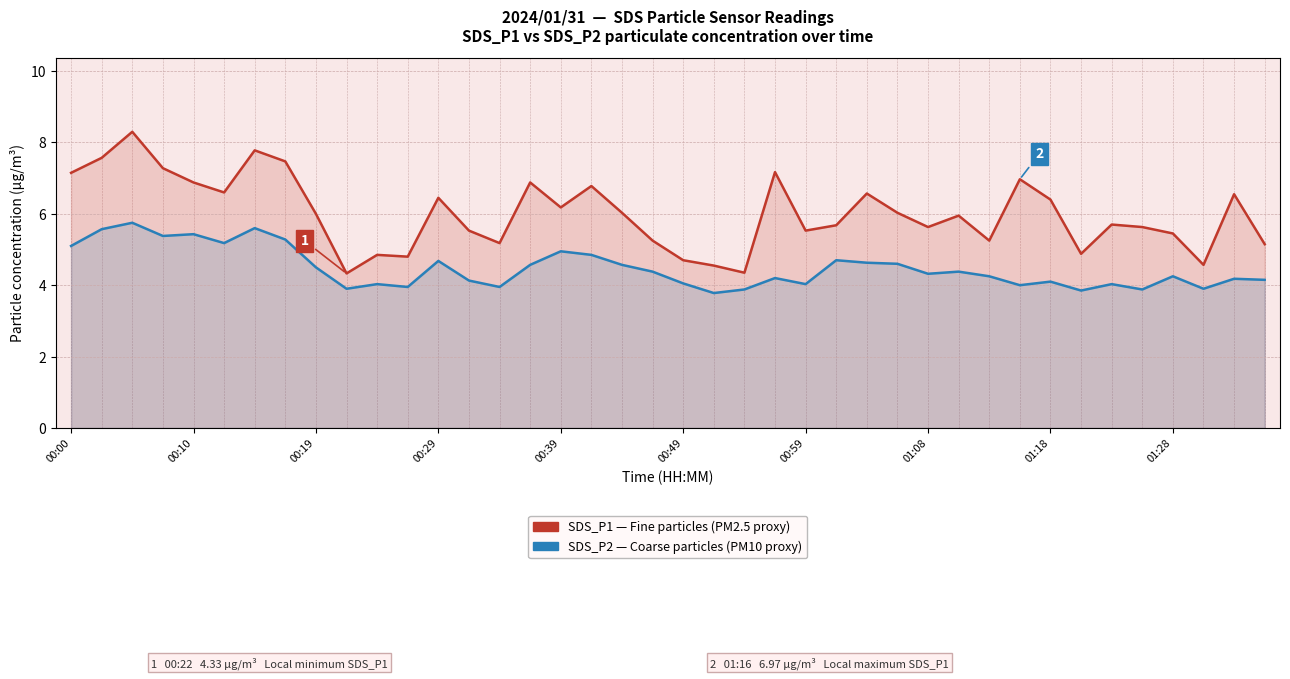

The value of SDS_P1 at 22 is 4.3. True or false?

True